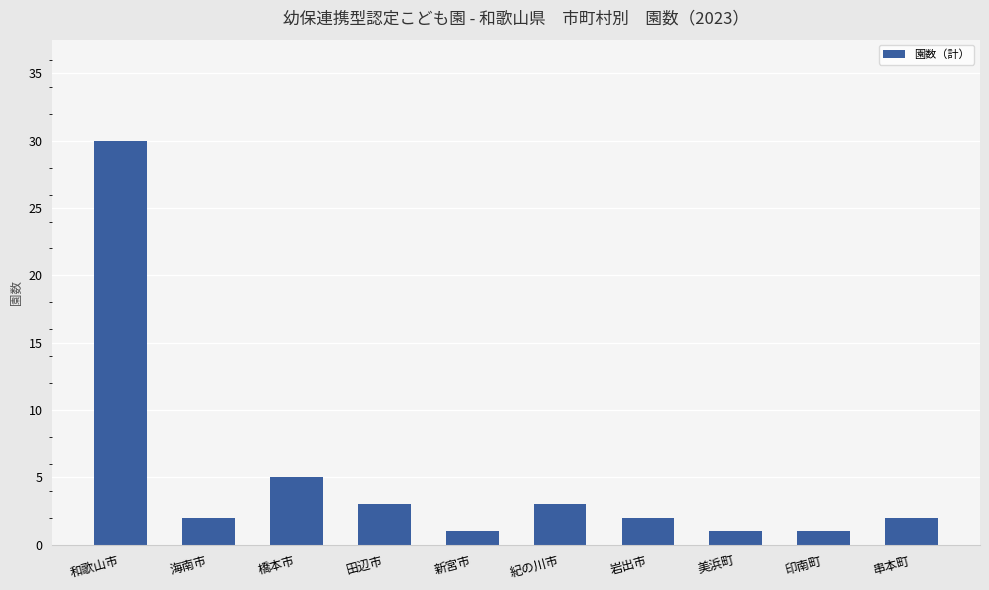

Where is the data nearest to the value 15?

橋本市